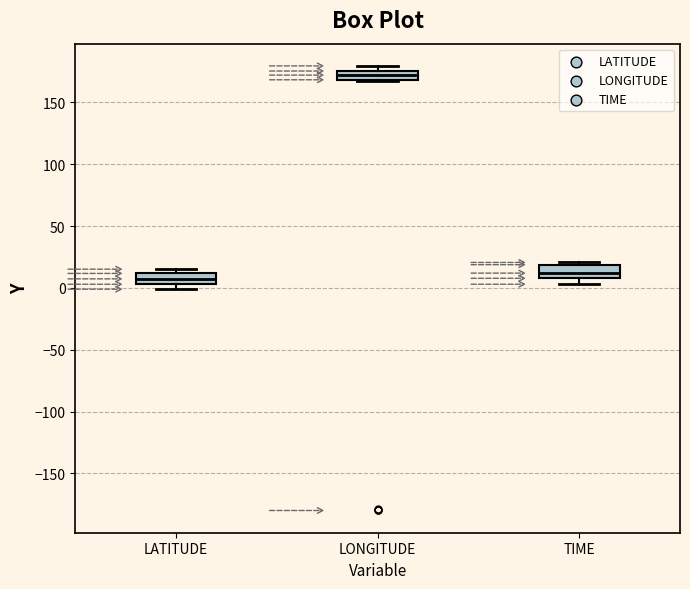

Where is the upper edge of the box for LONGITUDE on the y-axis? The values are not printed on the chart, so give them approximately, as read against the axis.

175